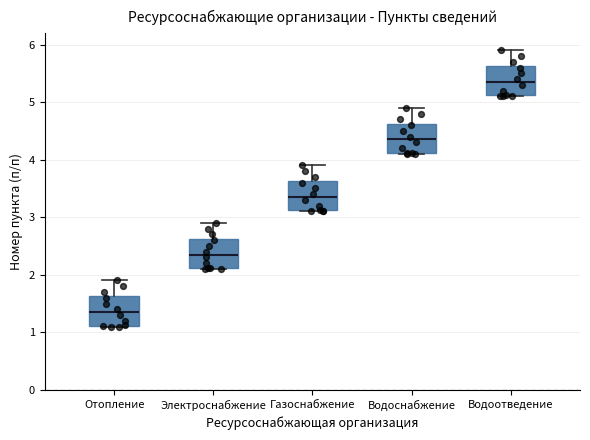

Where is the upper edge of the box for Газоснабжение on the y-axis? The values are not printed on the chart, so give them approximately, as read against the axis.

3.6